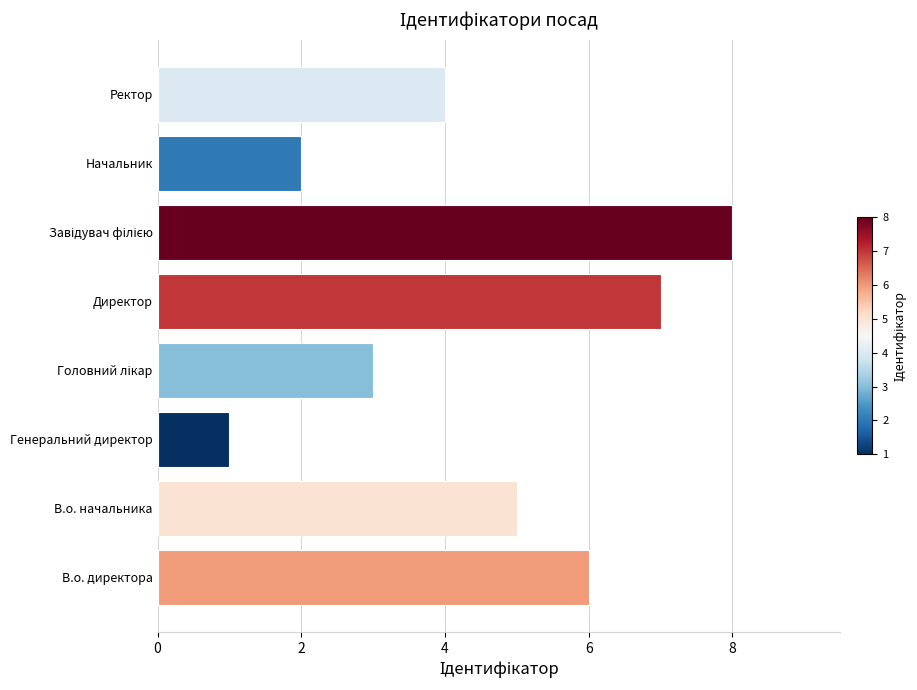

The chart shows a value of 5 at В.о. начальника. True or false?

True